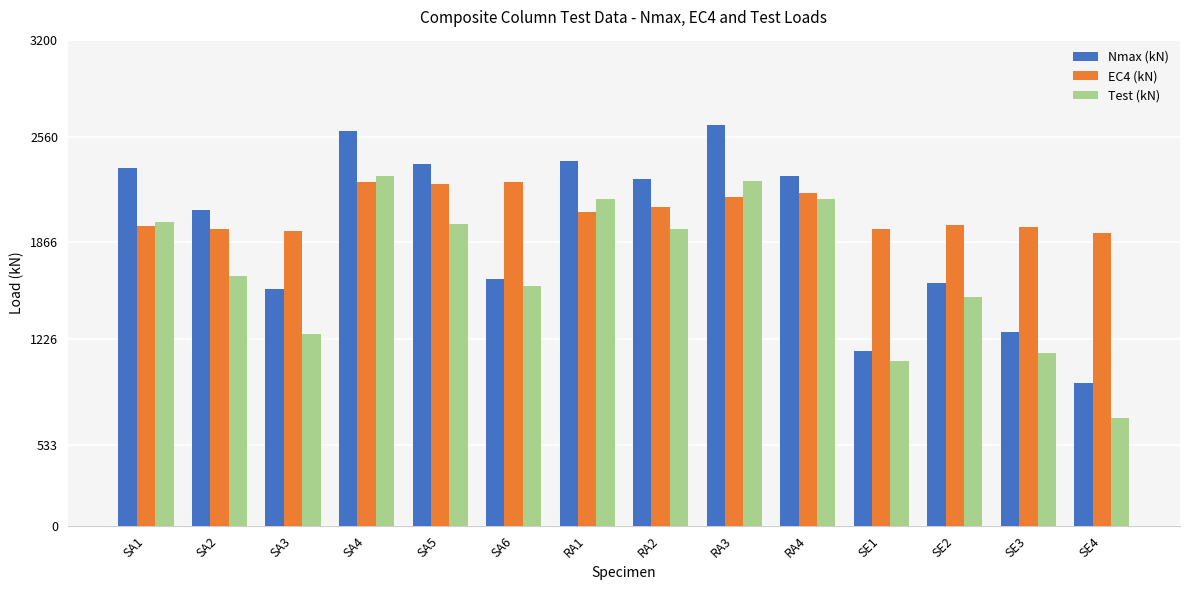

How many categories are shown in the chart?

14